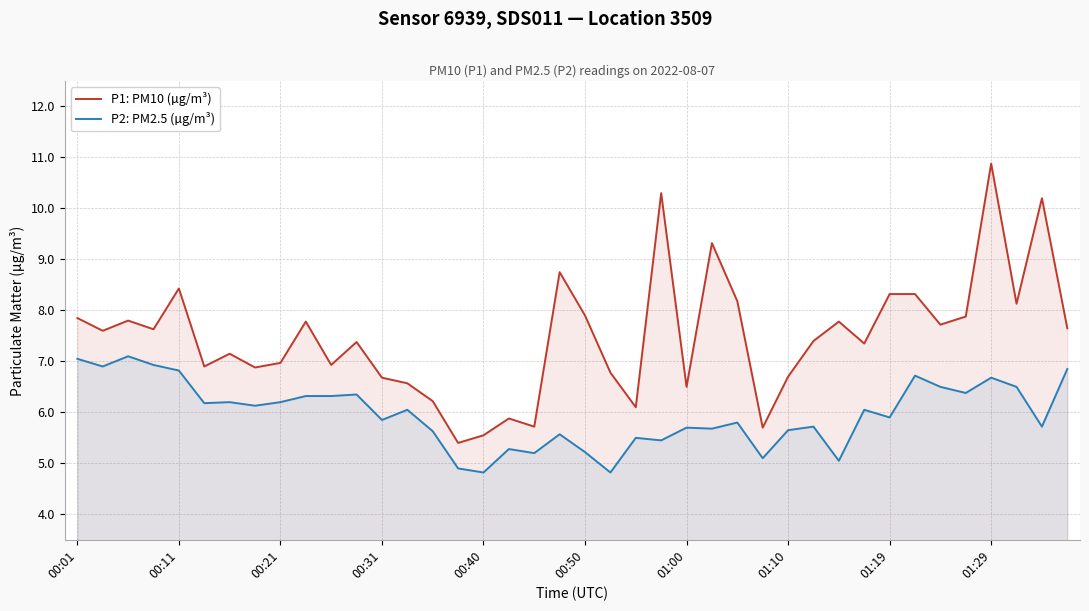

True or false: P2: PM2.5 (µg/m³) and P1: PM10 (µg/m³) cross at least once.

False